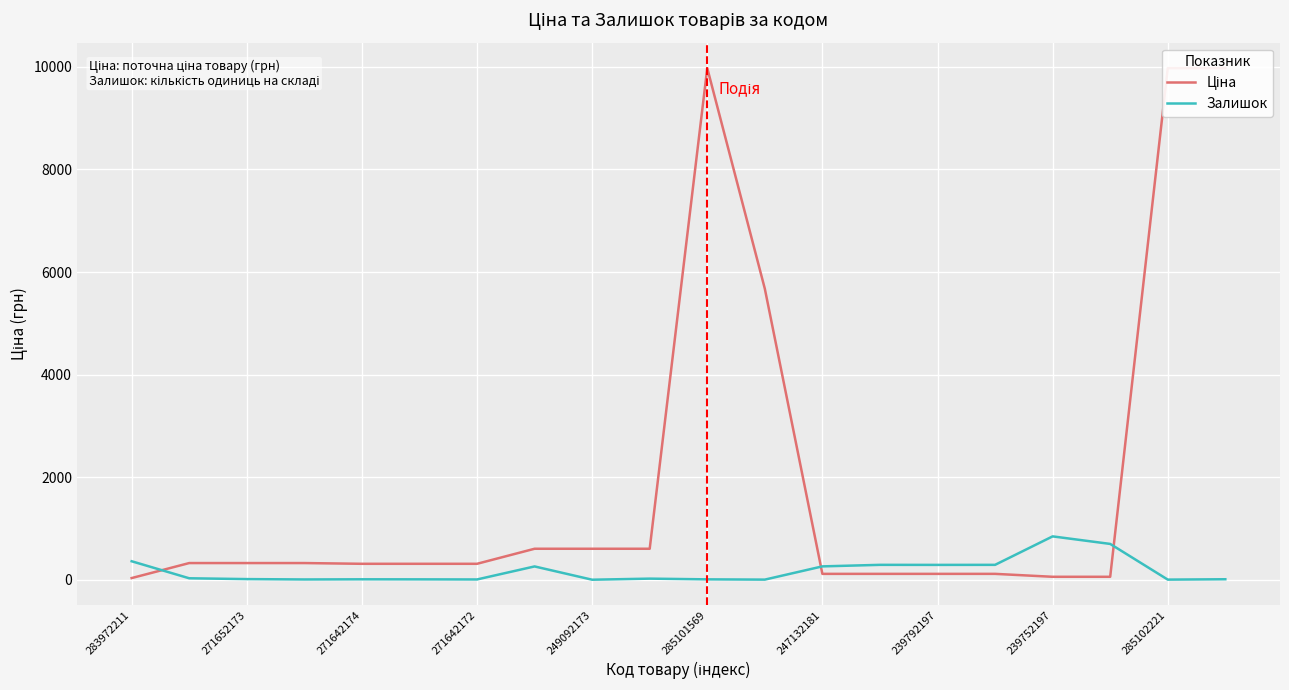

How many interior local peaks does the Ціна series have?

1